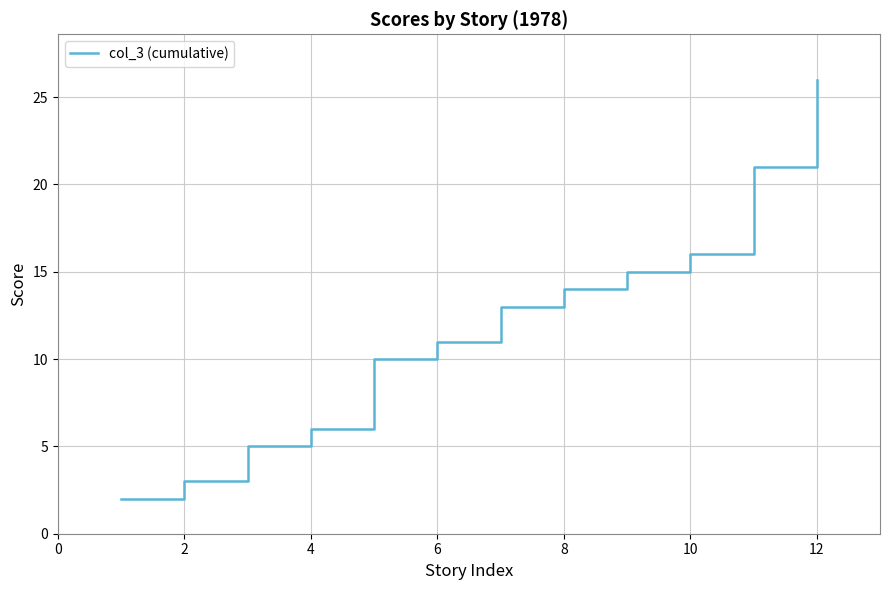

Reading left to right, what are all the values shown in this chart?

2	3	5	6	10	11	13	14	15	16	21	26